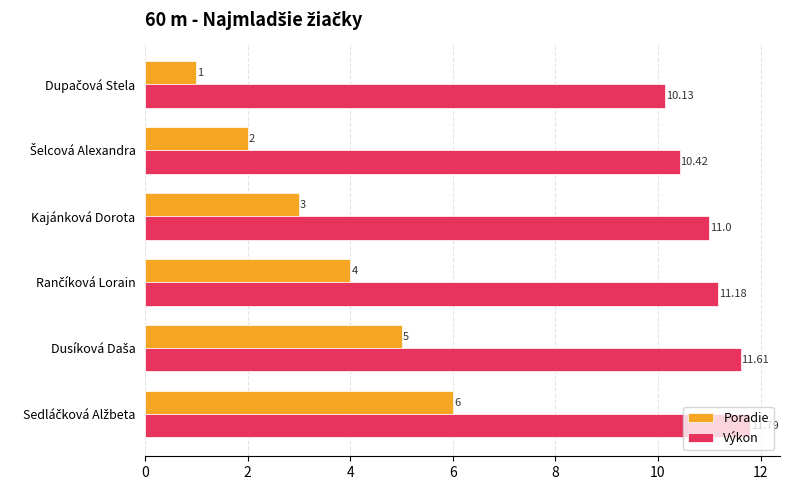

Which series has the largest total across all categories?

Výkon